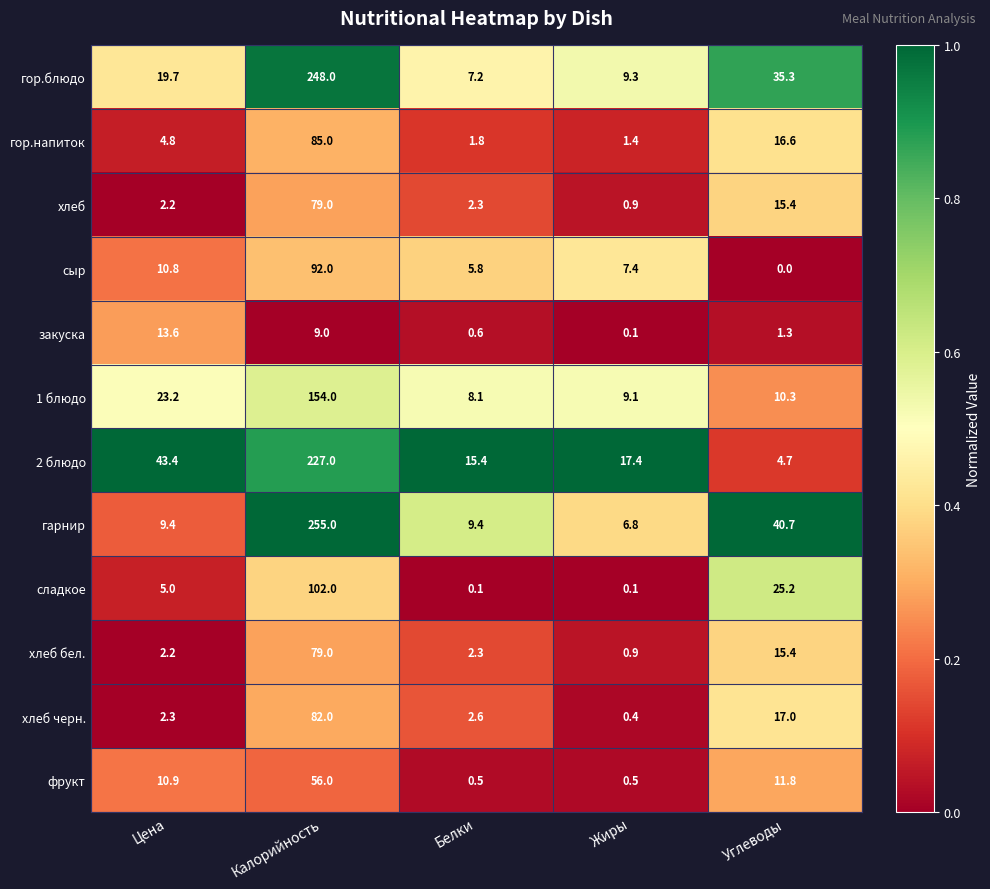

What is the total value across all series at Белки?

56.1